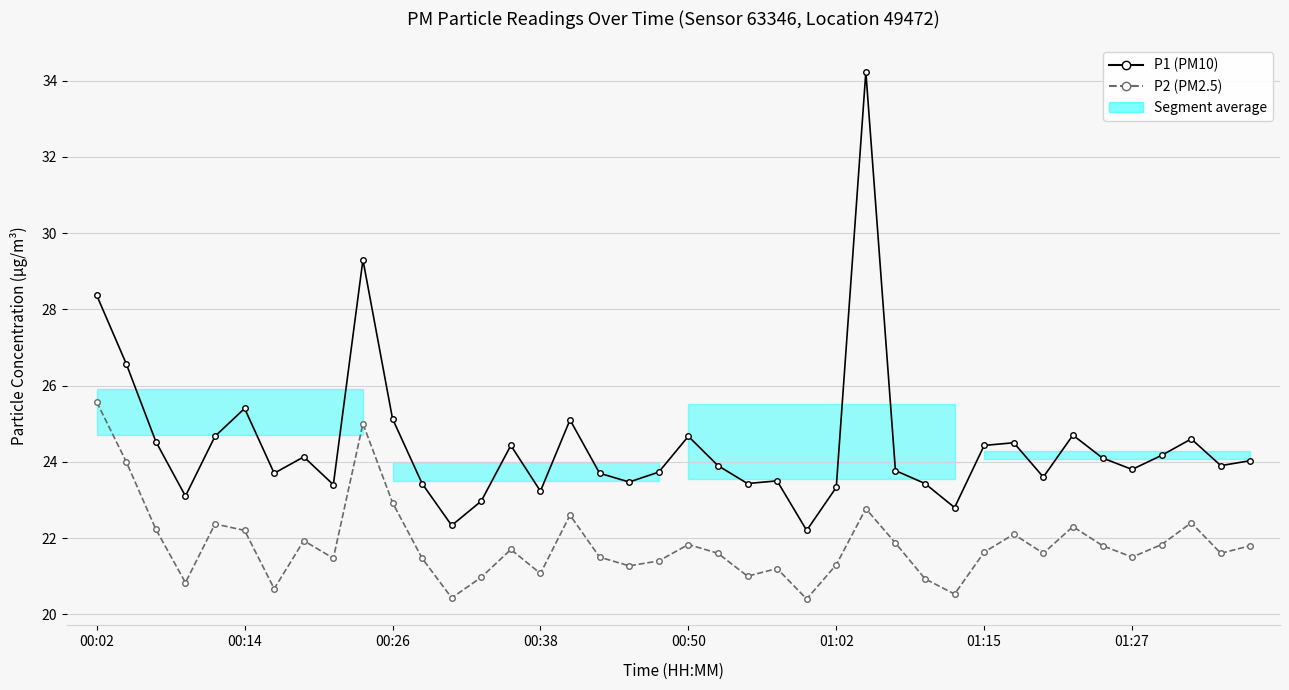

What is the average value of the P1 (PM10) series?

24.4